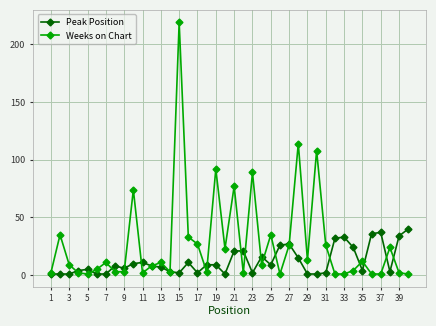

Reading left to right, extract all data points from this chart.

Peak Position: 1	1	1	4	5	1	1	8	6	10	11	8	7	3	2	11	2	9	9	1	21	21	2	16	9	26	27	15	1	1	2	32	33	24	4	36	37	3	34	40
Weeks on Chart: 2	35	9	2	1	5	11	3	3	74	2	8	11	3	219	33	27	3	92	23	77	2	89	9	35	1	26	114	13	108	26	1	1	4	12	1	1	24	2	1